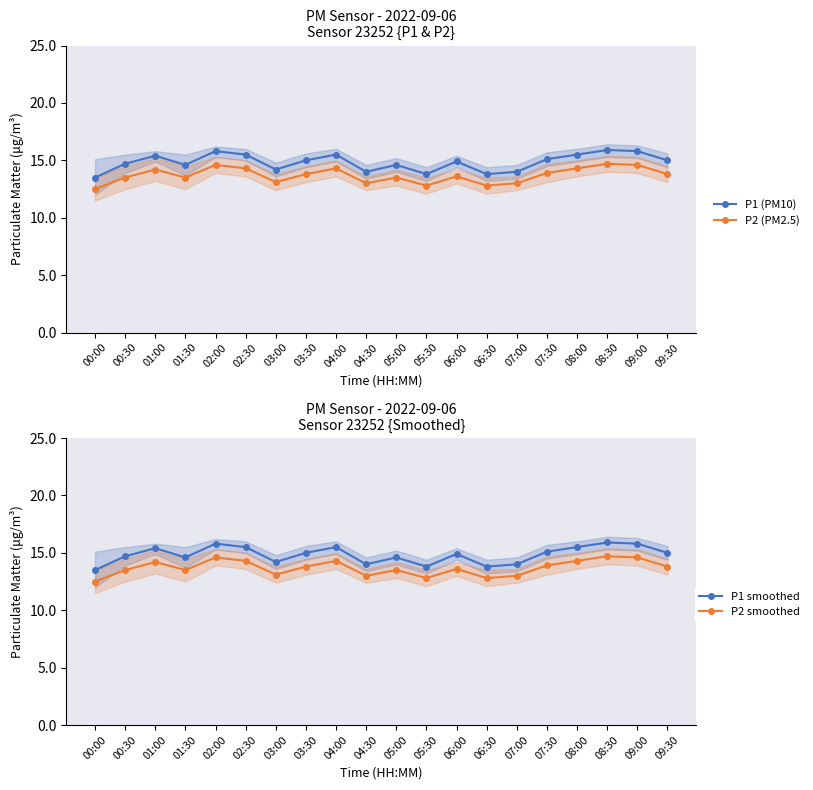

What value does the P2 smoothed series have at 02:30?

14.3